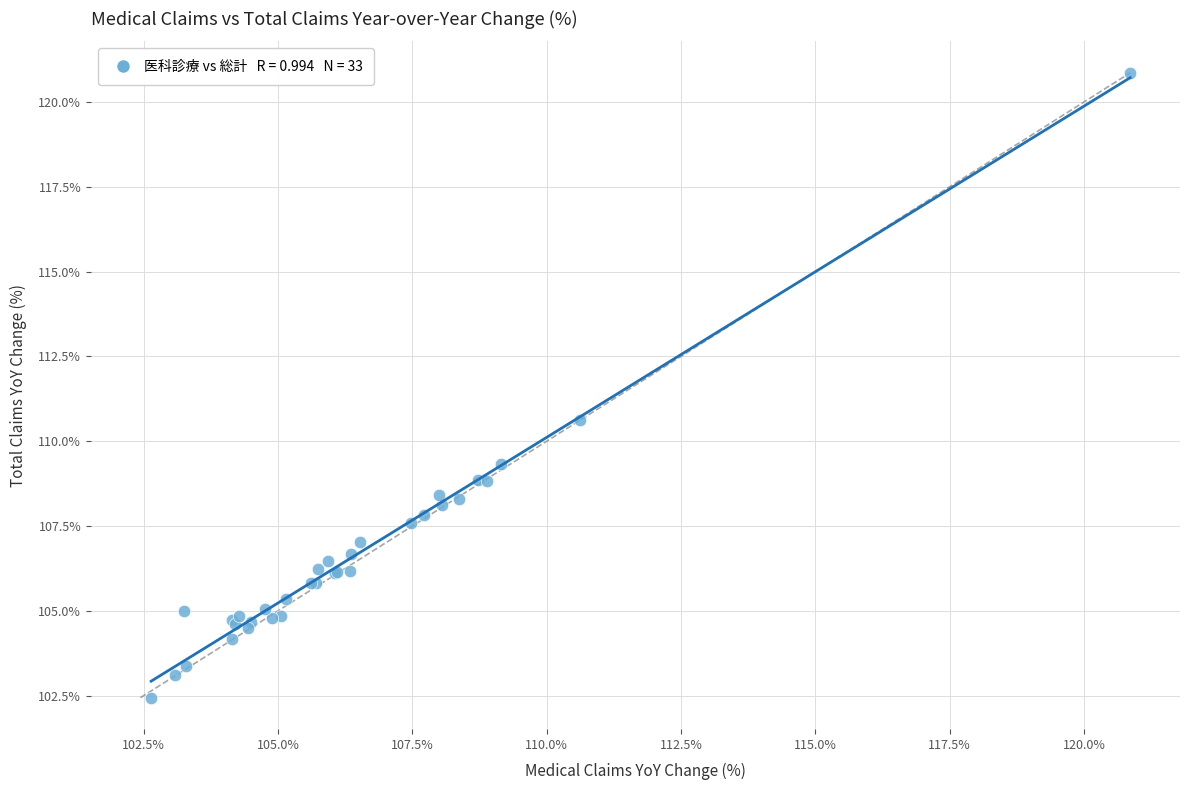

What Y value in the scatter plot is closest to 111?

110.6